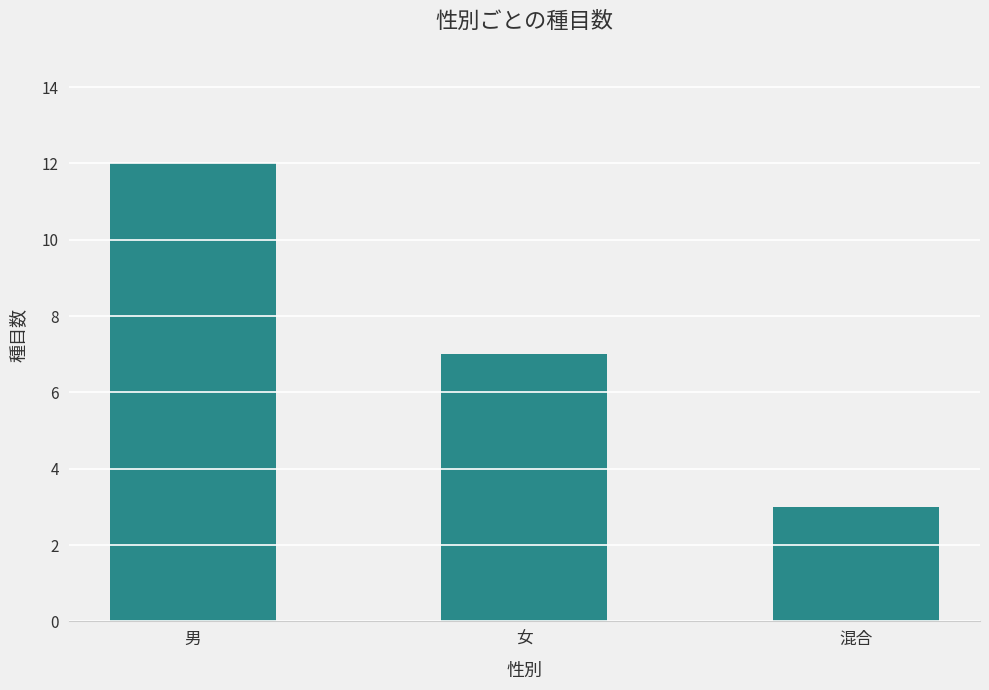

List the labels in order of value, largest first.

男, 女, 混合